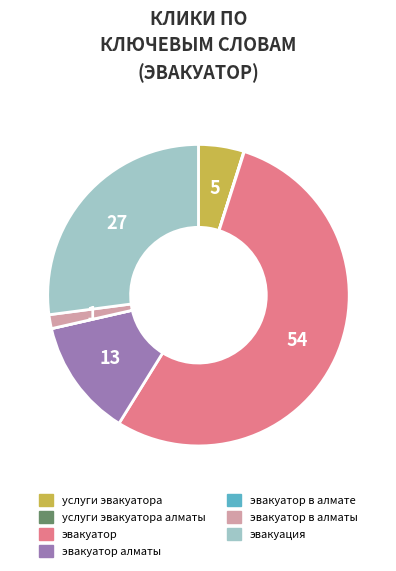

Is there any slice that represents more than half of the pie?

Yes